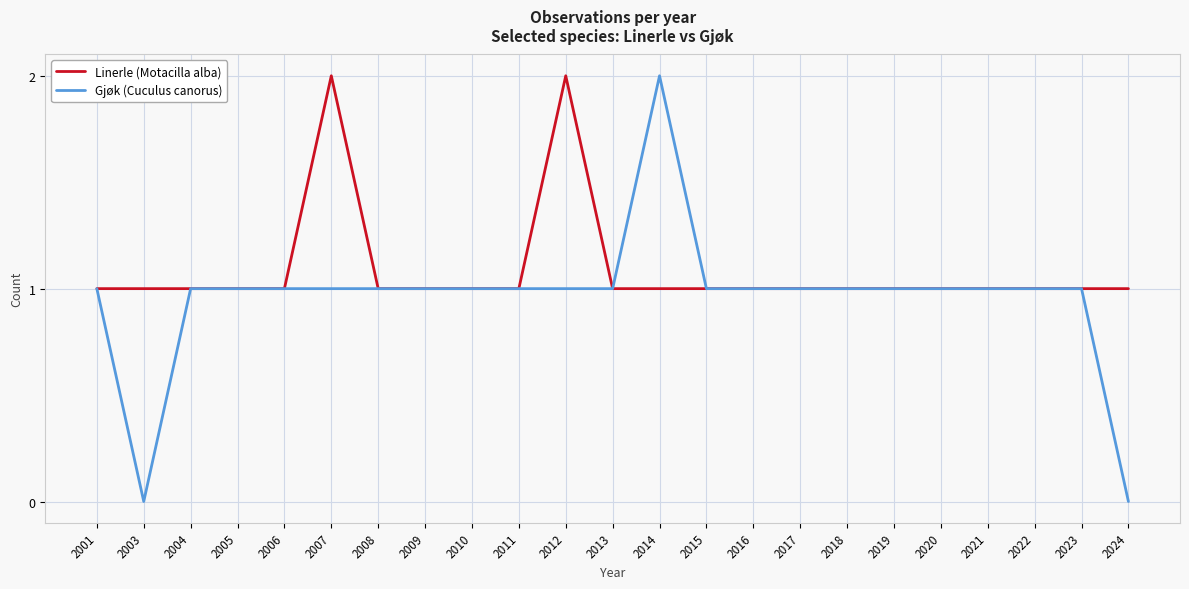

Between 2003 and 2020, which series saw the biggest shift?

Gjøk (Cuculus canorus)